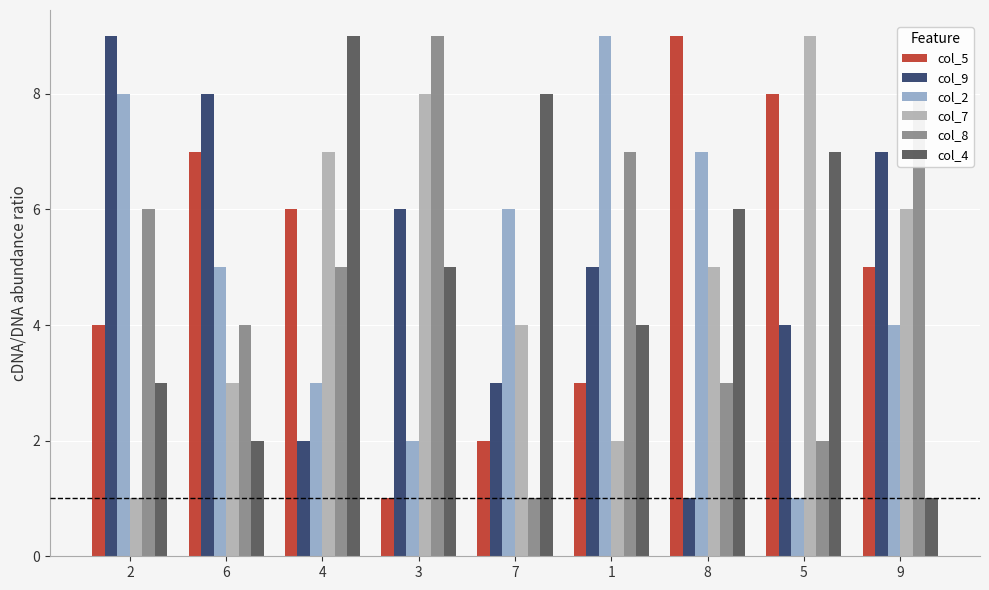

The value of col_5 at 6 is 7. True or false?

True